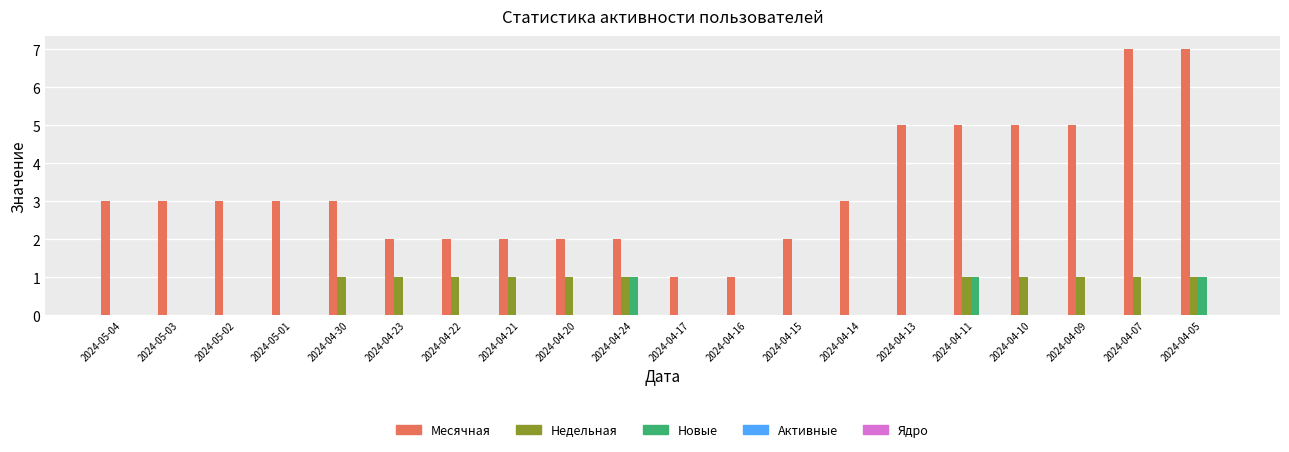

What is the spread (max minus min) of values at 2024-04-05?

6